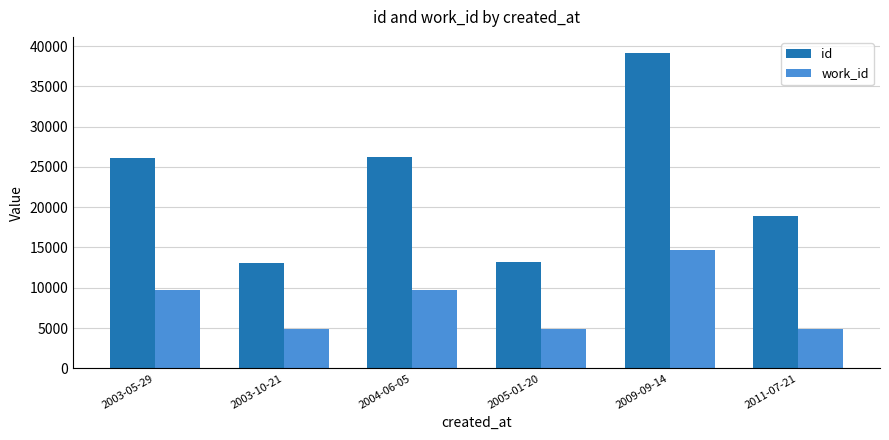

What is the difference between the highest and lowest values at 2003-10-21?

8170